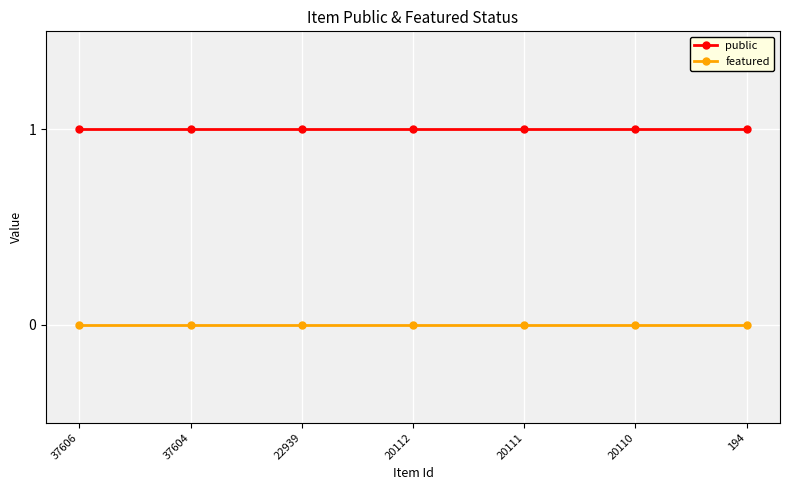

True or false: featured and public cross at least once.

False